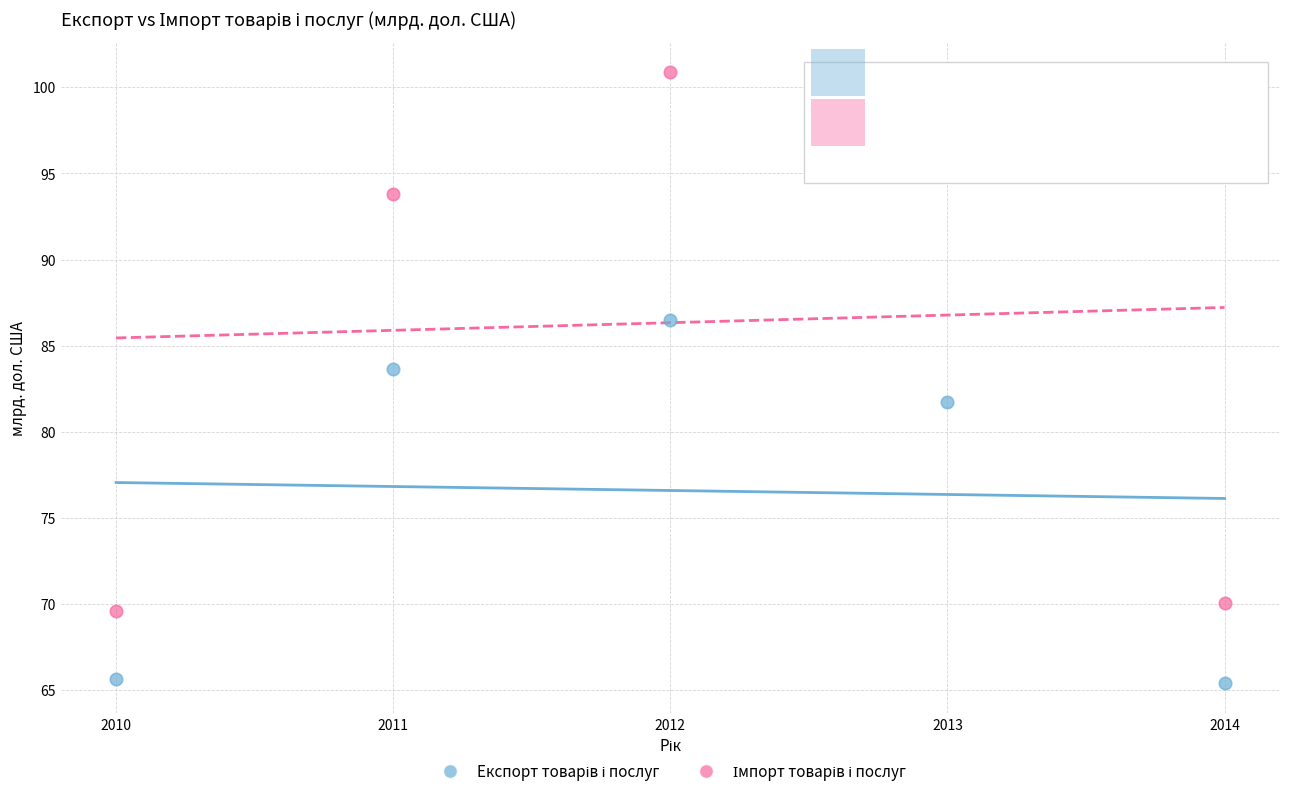

What is the X range (max minus min) for the scatter plot?

4.0